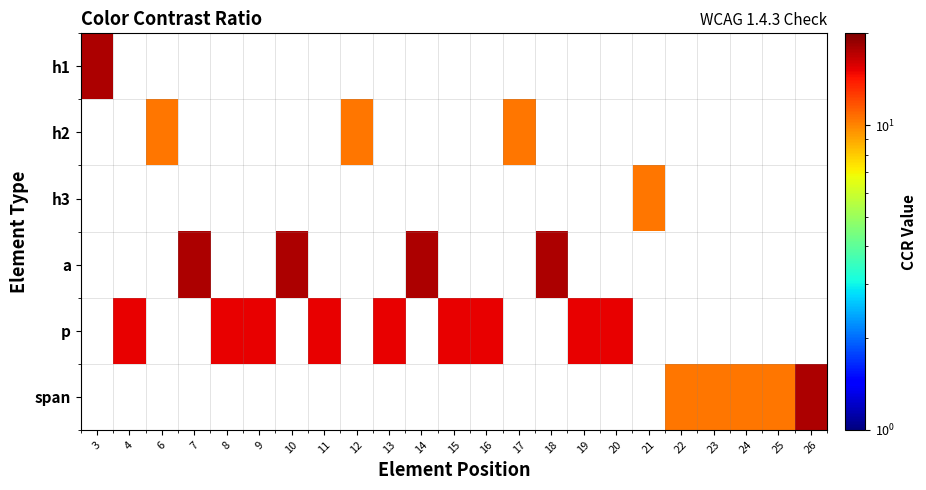

Is the value of h1 at 21 greater than the value of h2 at 17?

No